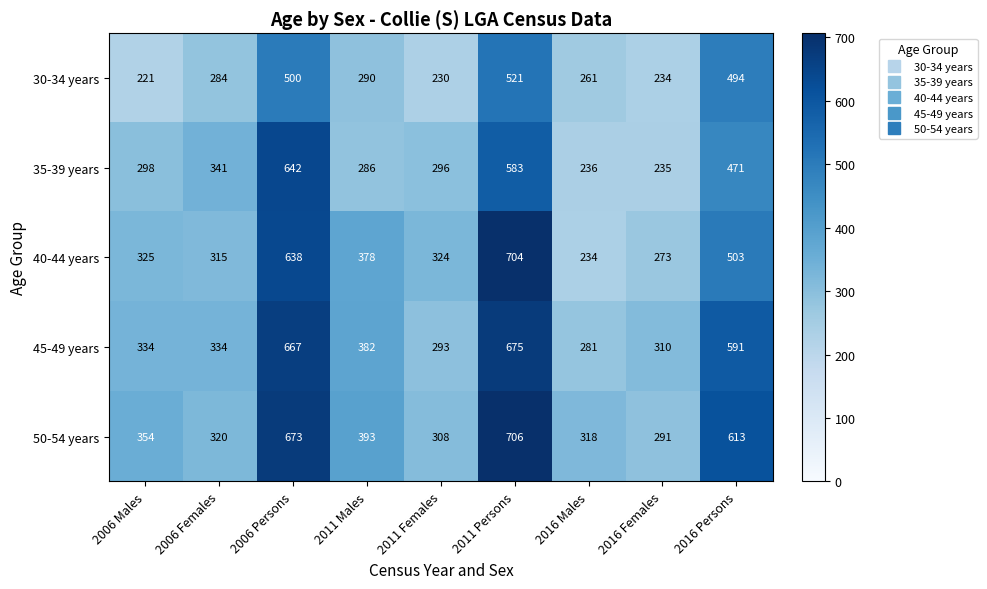

Rank the series at 2016 Males from highest to lowest value.

50-54 years, 45-49 years, 30-34 years, 35-39 years, 40-44 years